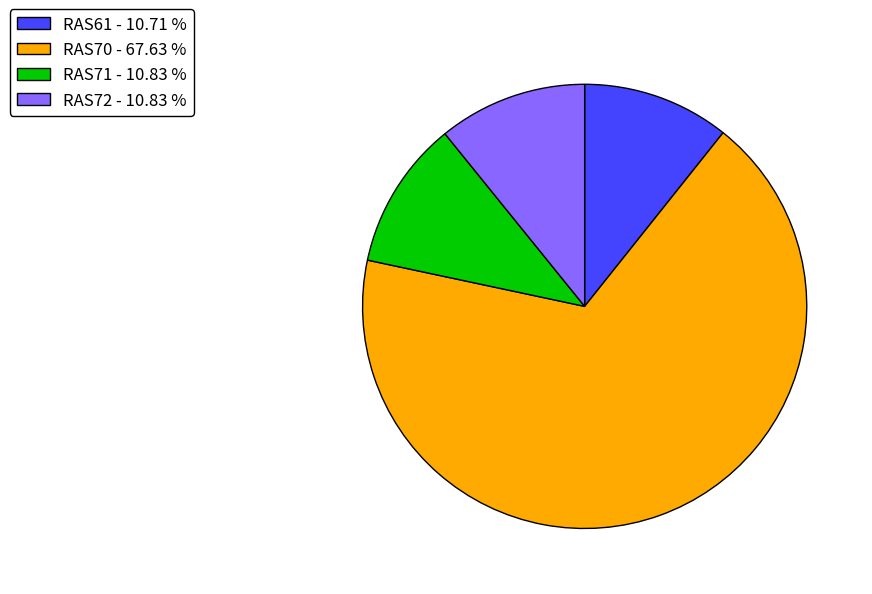

What is the ratio of the value at RAS70 to the value at RAS71?

6.2